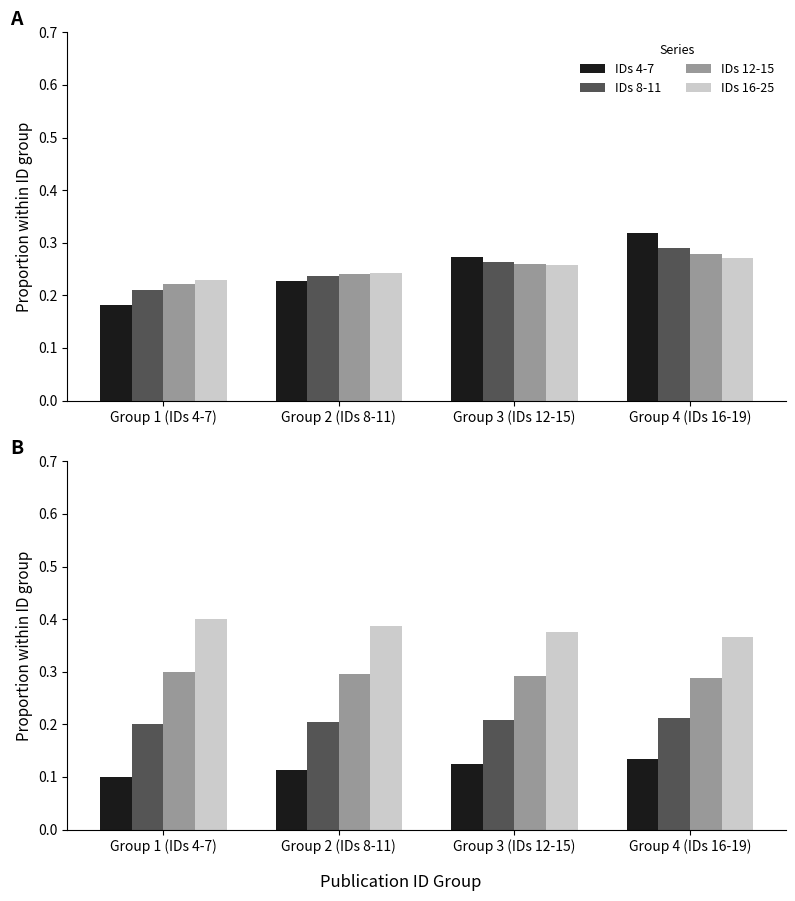

What is the total value across all series at Group 3 (IDs 12-15)?

1.0